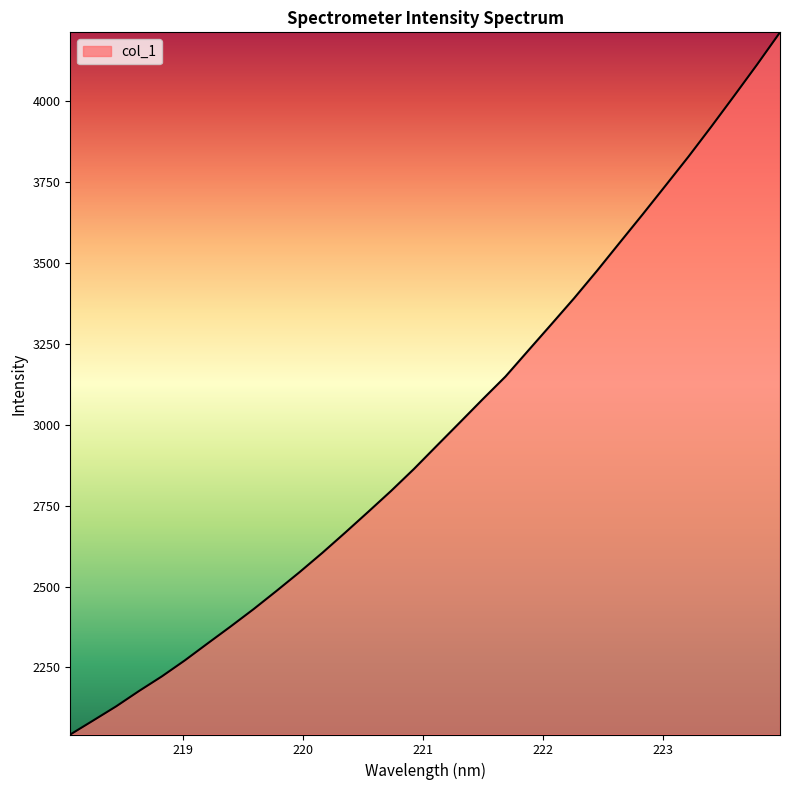

How many lines are shown in the chart?

1